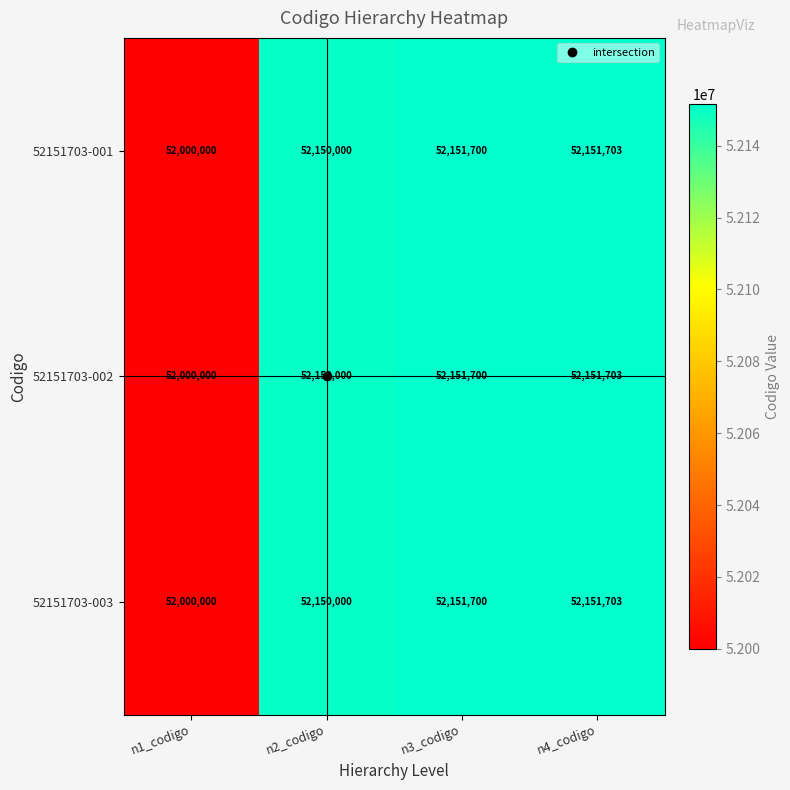

What is the difference between the second highest and minimum values in the 52151703-003 series?

151700